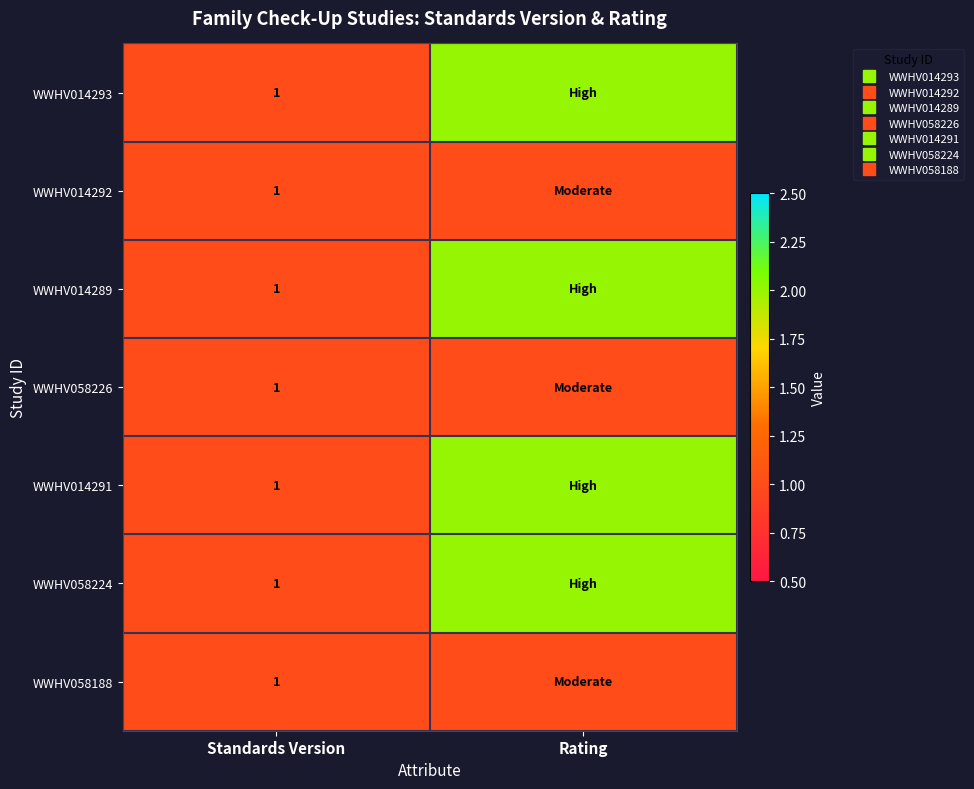

How many data points does each series have?

2